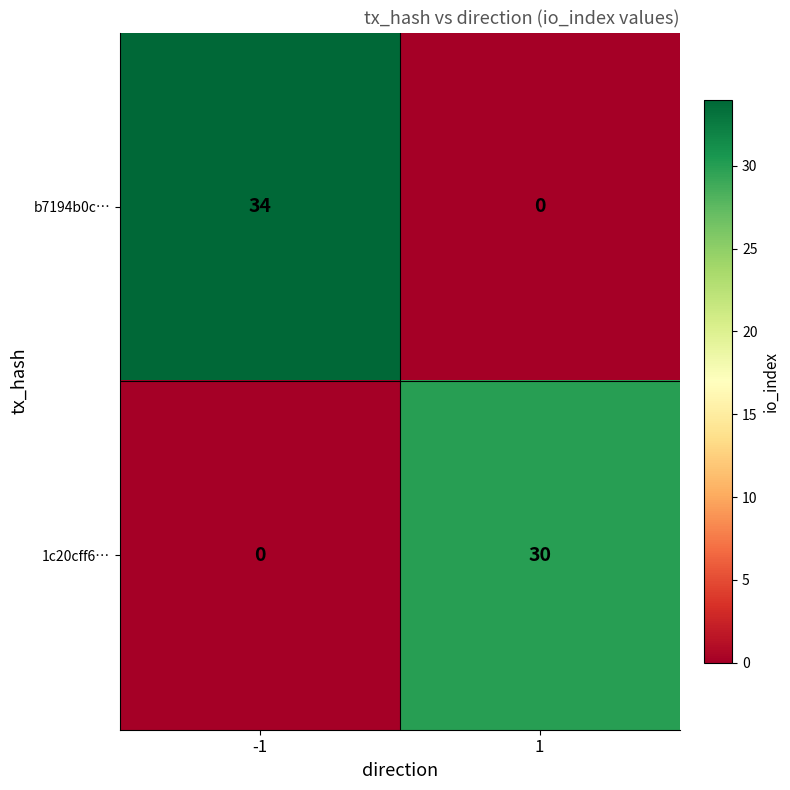

The value of b7194b0c… at 1 is 0. True or false?

True